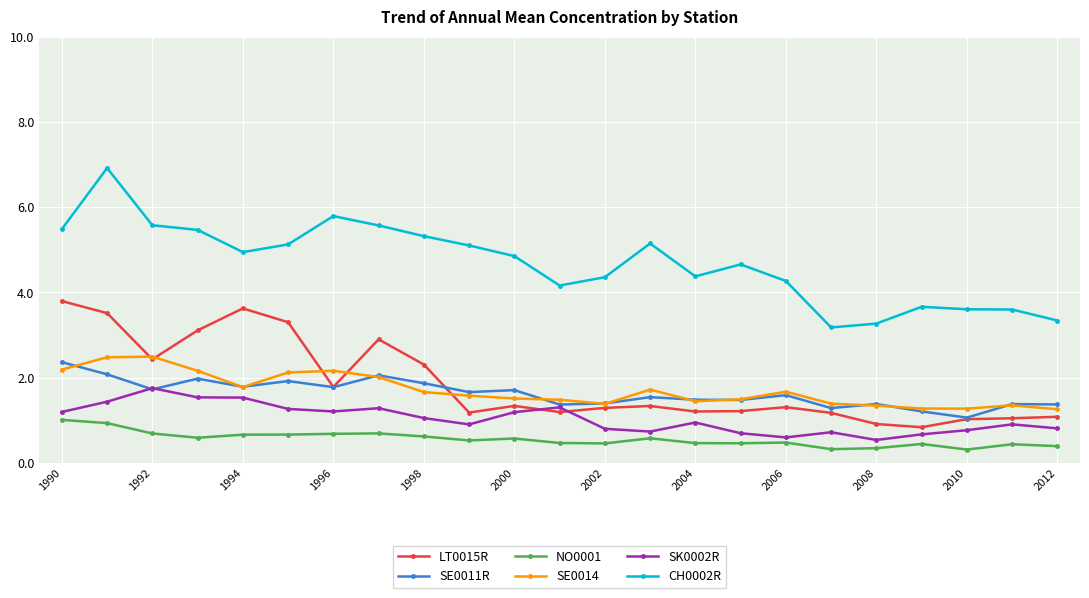

True or false: SE0011R has more than 2 interior local peaks.

True